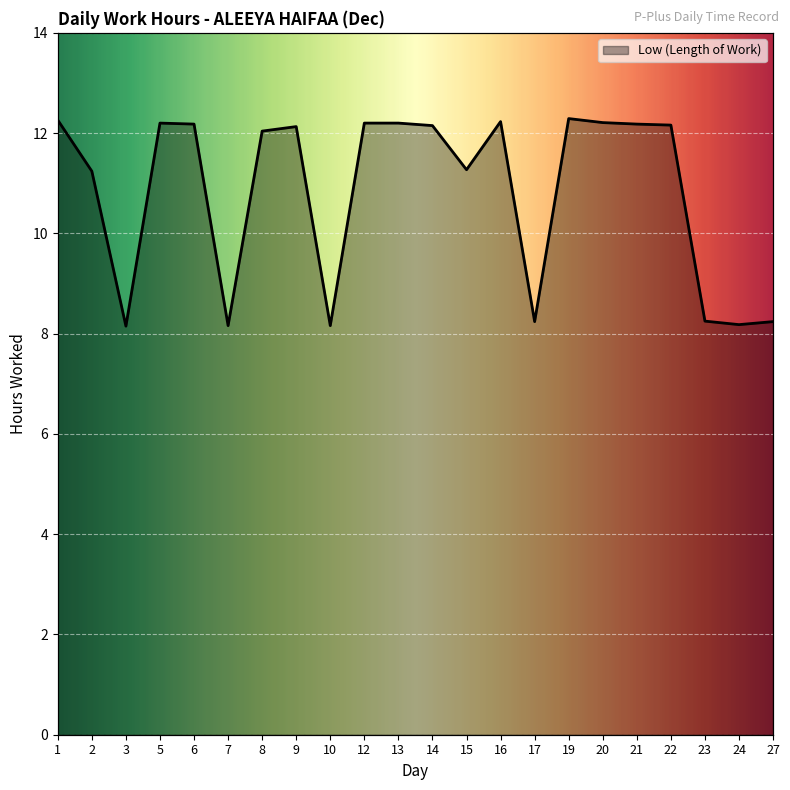

What value does the data have at 20?

12.2